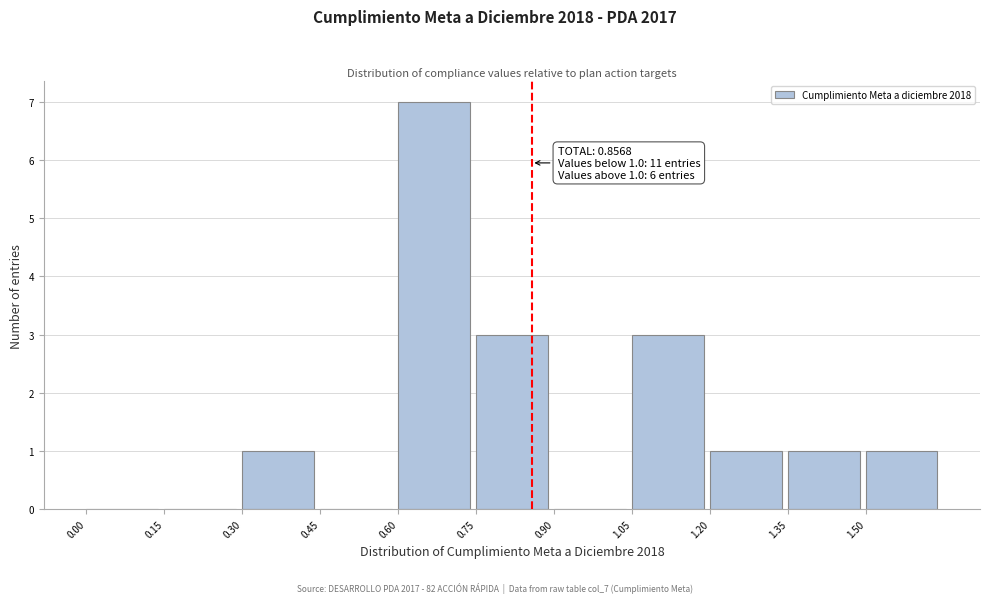

Which range on the x-axis has the tallest bar?

0.60 to 0.75